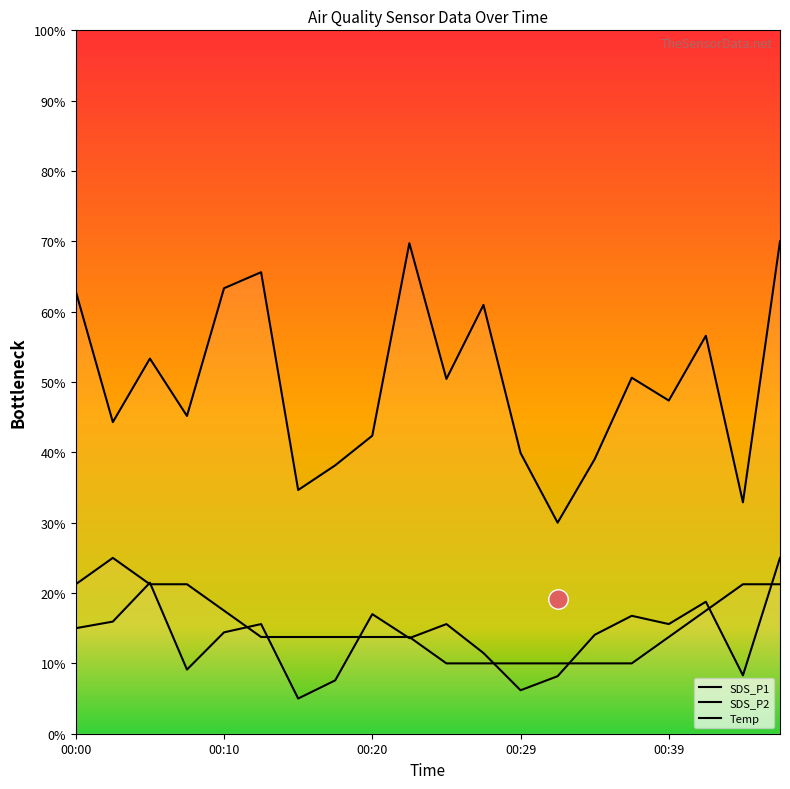

Reading left to right, what are all the values shown in this chart?

SDS_P1: 62.9	44.3	53.3	45.2	63.3	65.6	34.6	38.2	42.4	69.7	50.4	61.0	39.9	30.0	39.0	50.6	47.4	56.6	32.9	70.0
SDS_P2: 15.0	15.9	21.5	9.1	14.4	15.6	5.0	7.6	17.0	13.6	15.6	11.5	6.2	8.2	14.1	16.8	15.6	18.8	8.3	25.0
Temp: 21.2	25.0	21.2	21.2	17.5	13.8	13.8	13.8	13.8	13.8	10.0	10.0	10.0	10.0	10.0	10.0	13.8	17.5	21.2	21.2